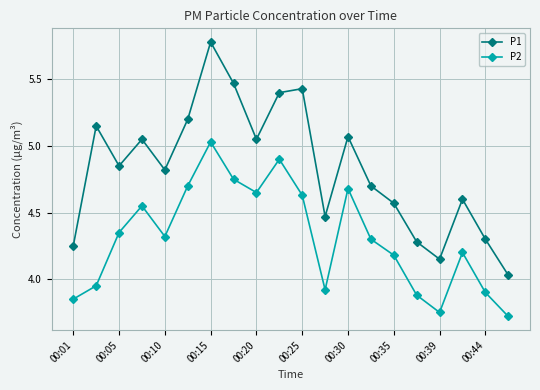

True or false: P2 and P1 intersect in this chart.

False